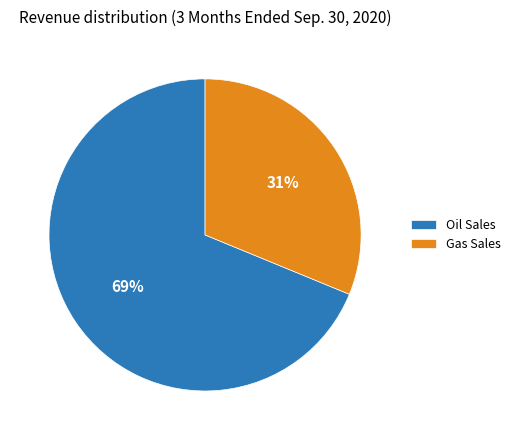

Is there a majority slice in this chart?

Yes